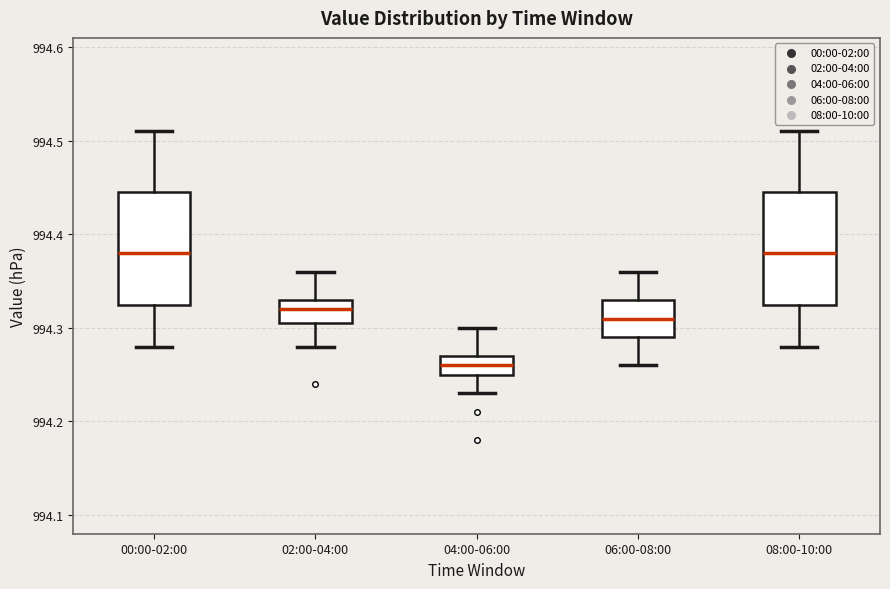

Where is the upper edge of the box for 08:00-10:00 on the y-axis? The values are not printed on the chart, so give them approximately, as read against the axis.

994.45